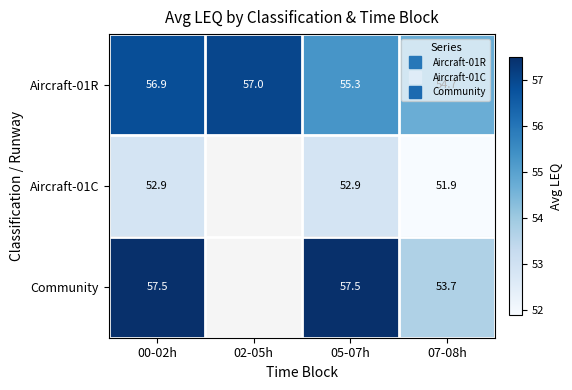

How many data points does each series have?

4